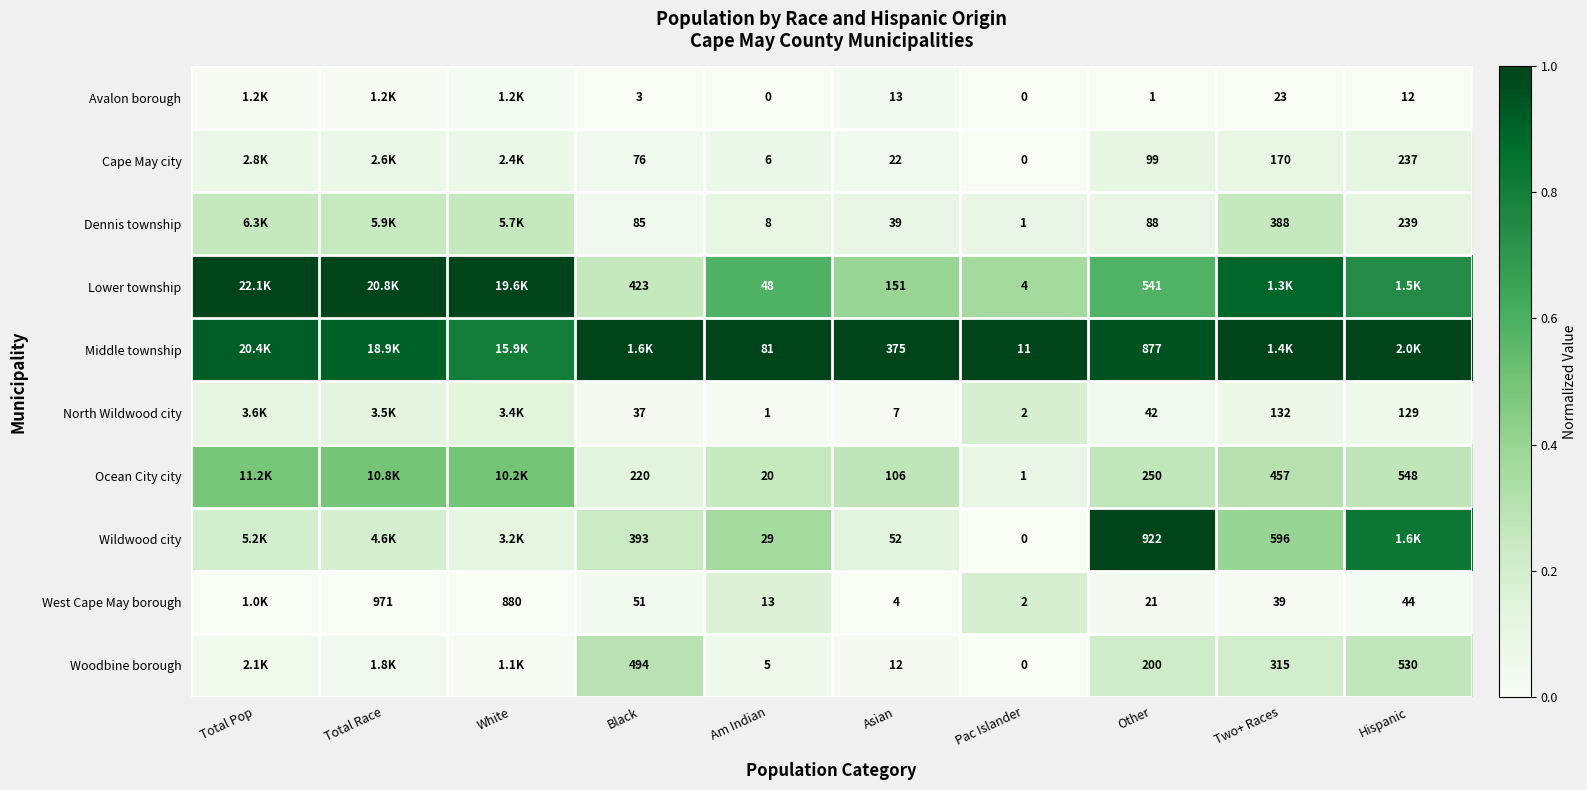

How many data points does each series have?

10